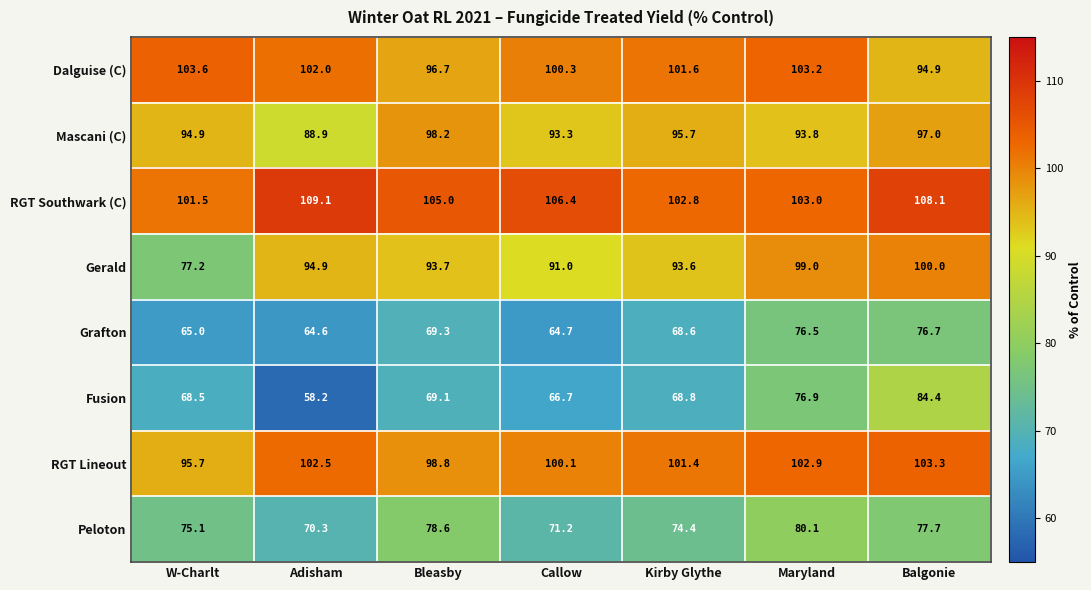

List the series in order of their peak value, lowest first.

Grafton, Peloton, Fusion, Mascani (C), Gerald, RGT Lineout, Dalguise (C), RGT Southwark (C)